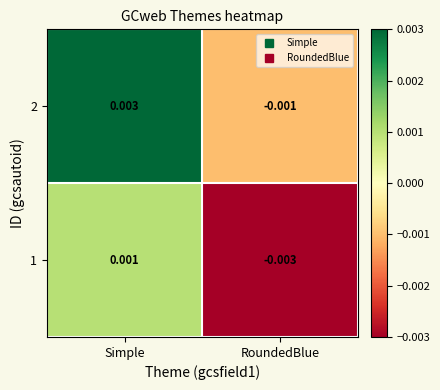

Is the value of 2 at Simple greater than the value of 1 at Simple?

Yes